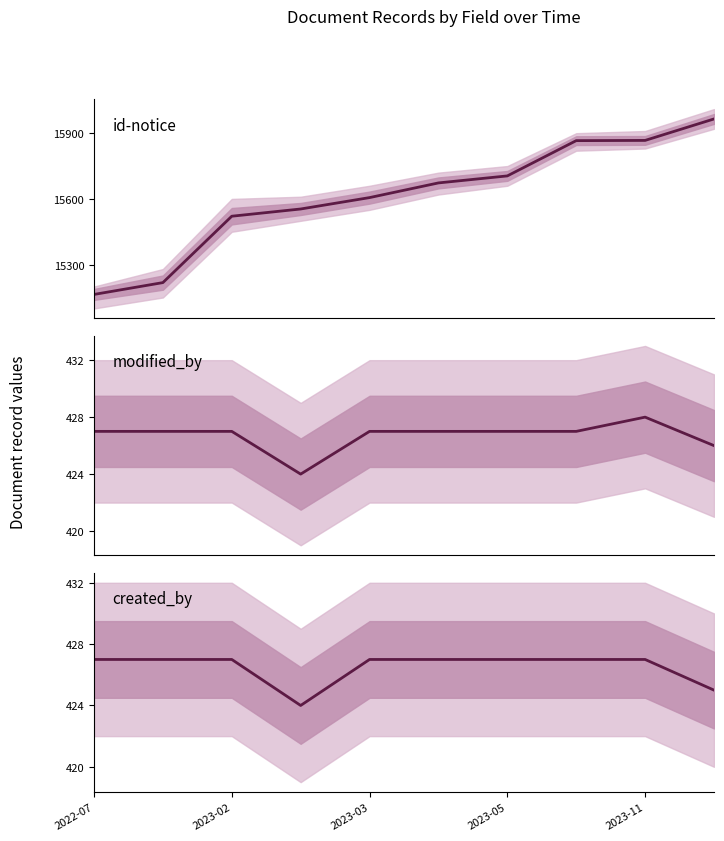

How many values in the modified_by series exceed 427?

1